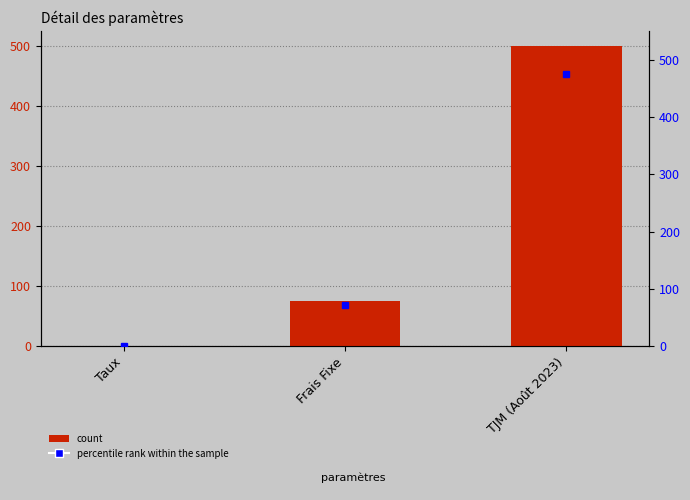

What is the difference between the second highest and minimum values?

74.9